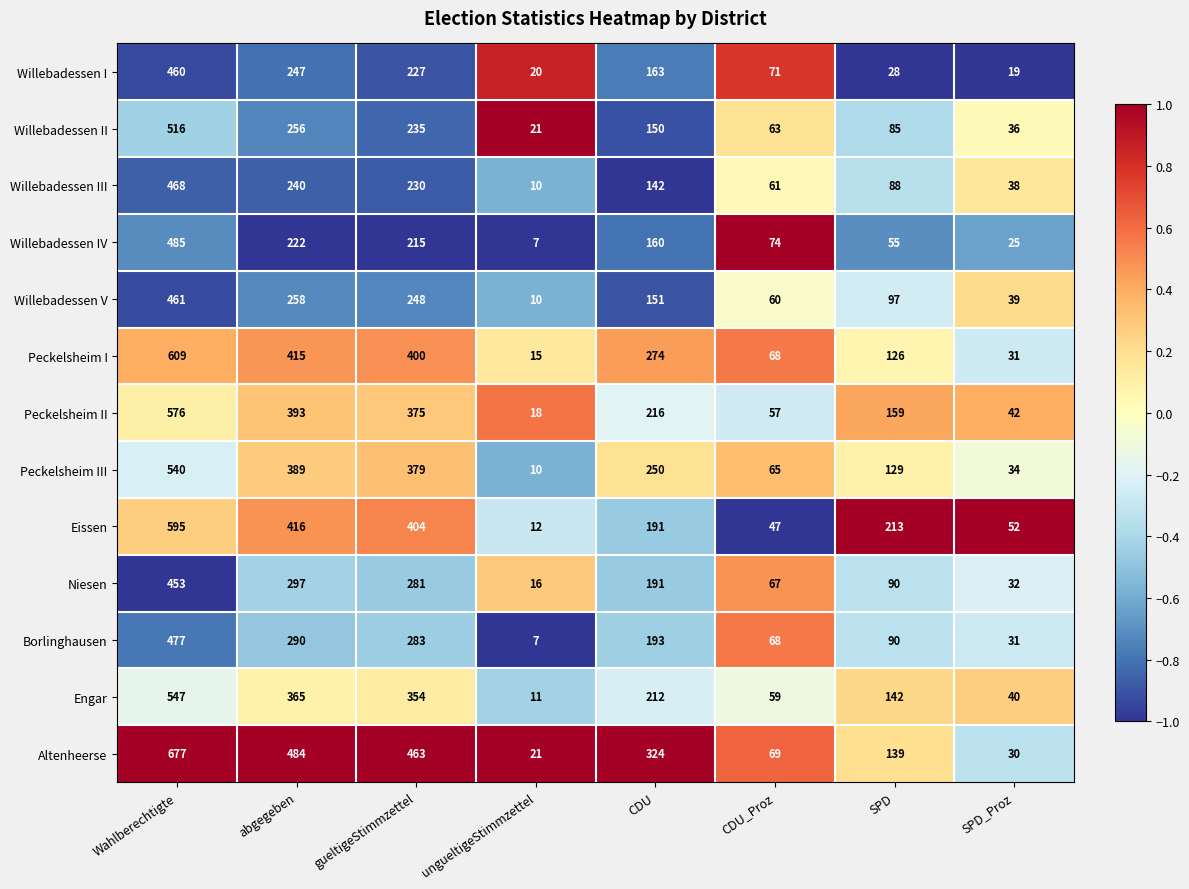

Where is Willebadessen I nearest to the value 239?

abgegeben